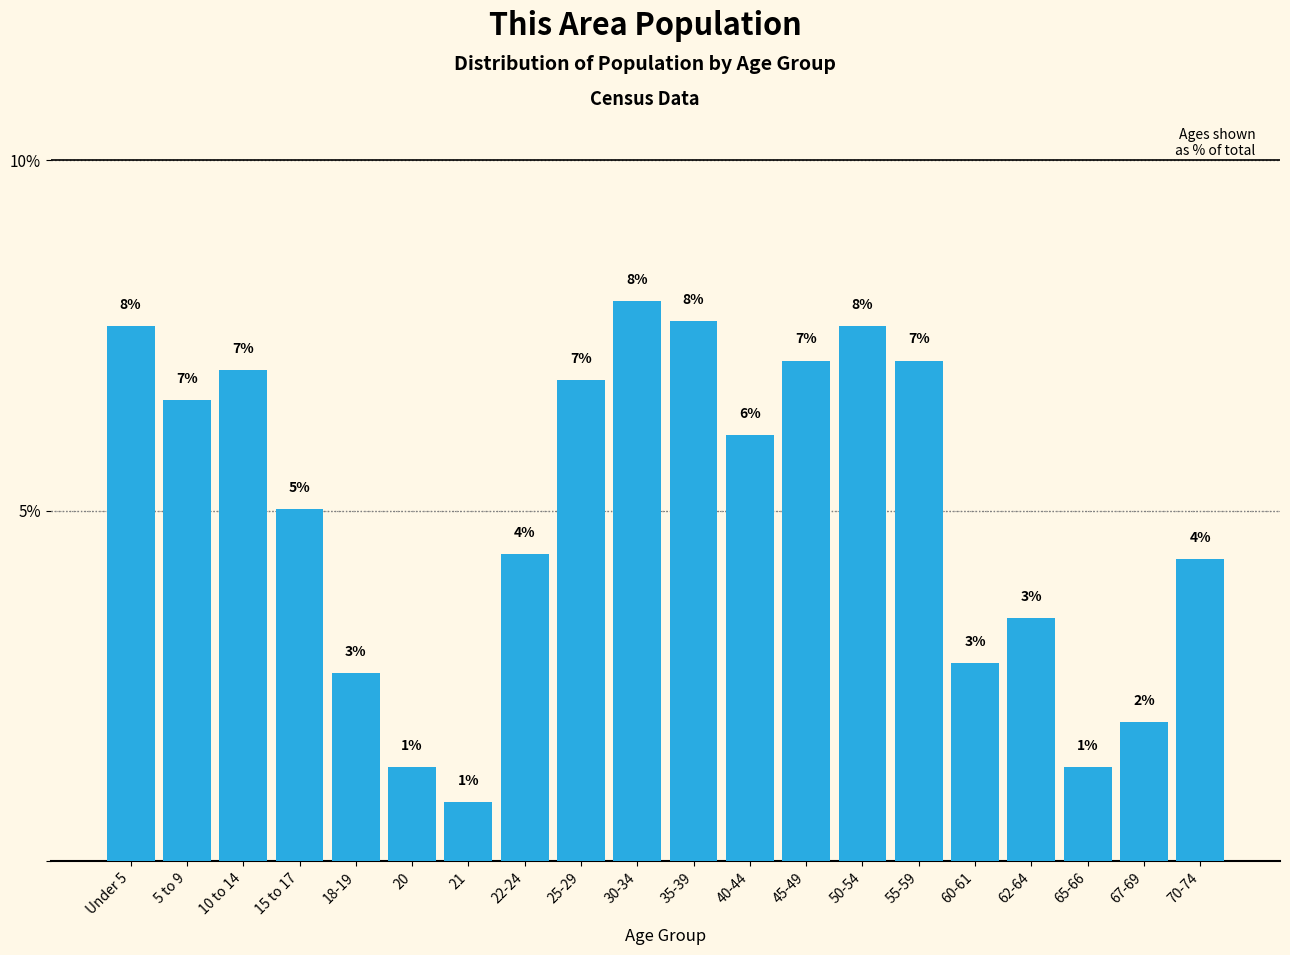

Is it true that the value at 50-54 is 7.6?

True